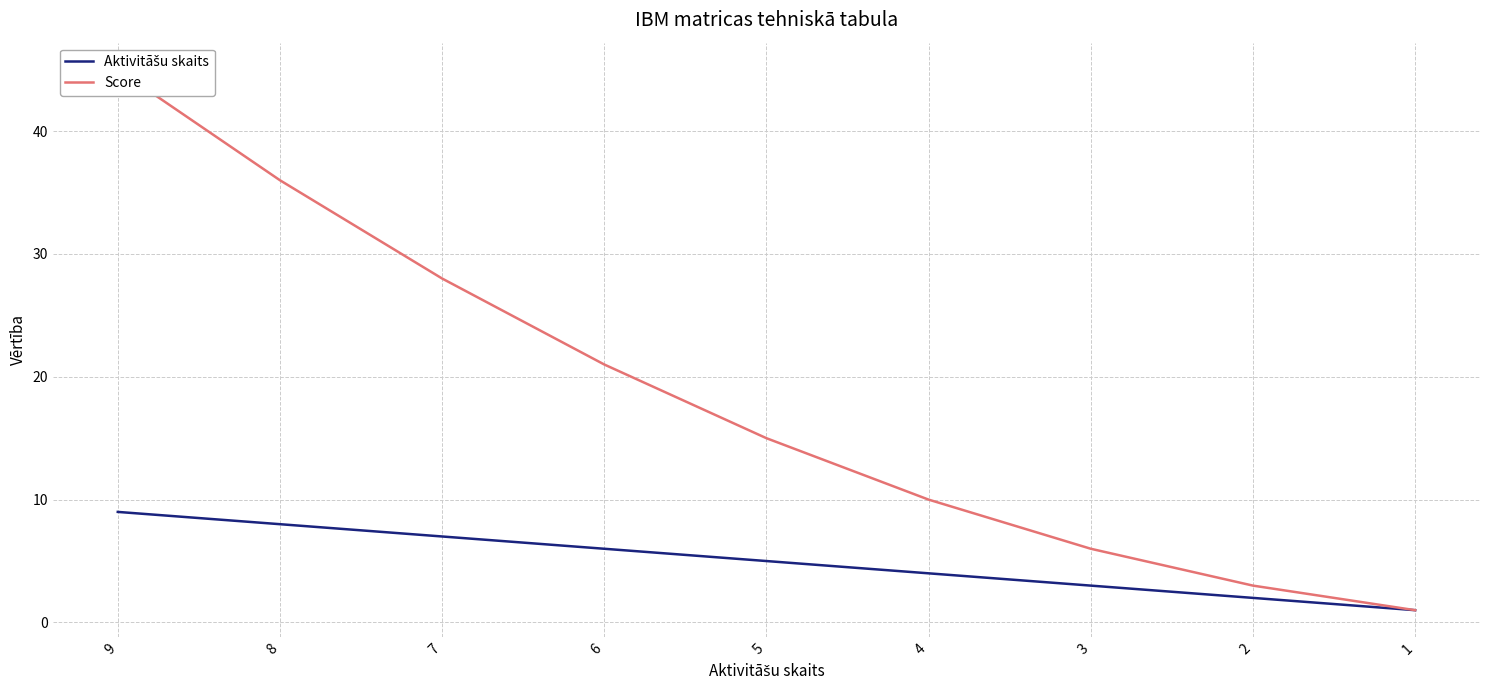

Does the chart have visible grid lines?

Yes